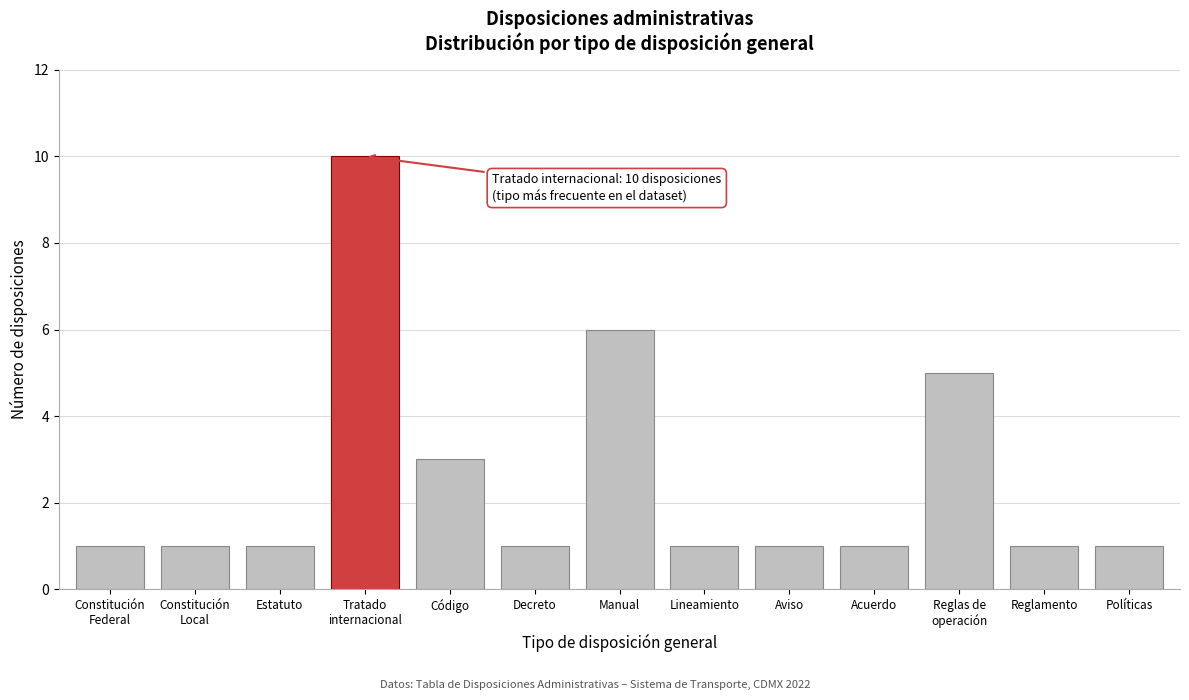

Reading left to right, extract all data points from this chart.

1	1	1	10	3	1	6	1	1	1	5	1	1